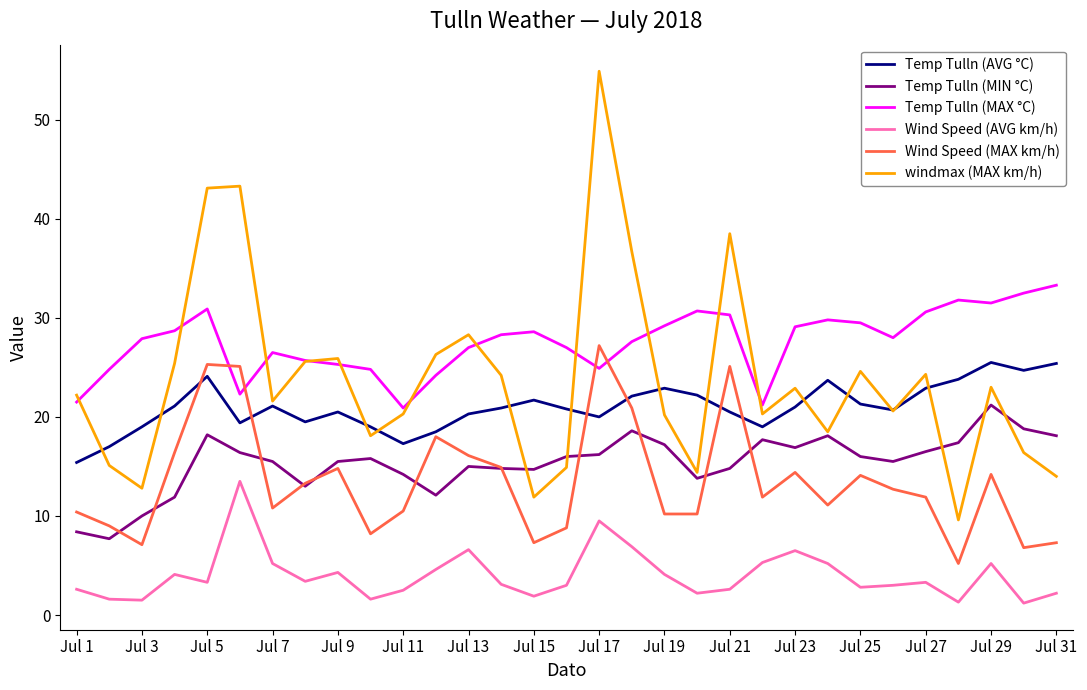

What is the maximum value shown in the chart?

54.9